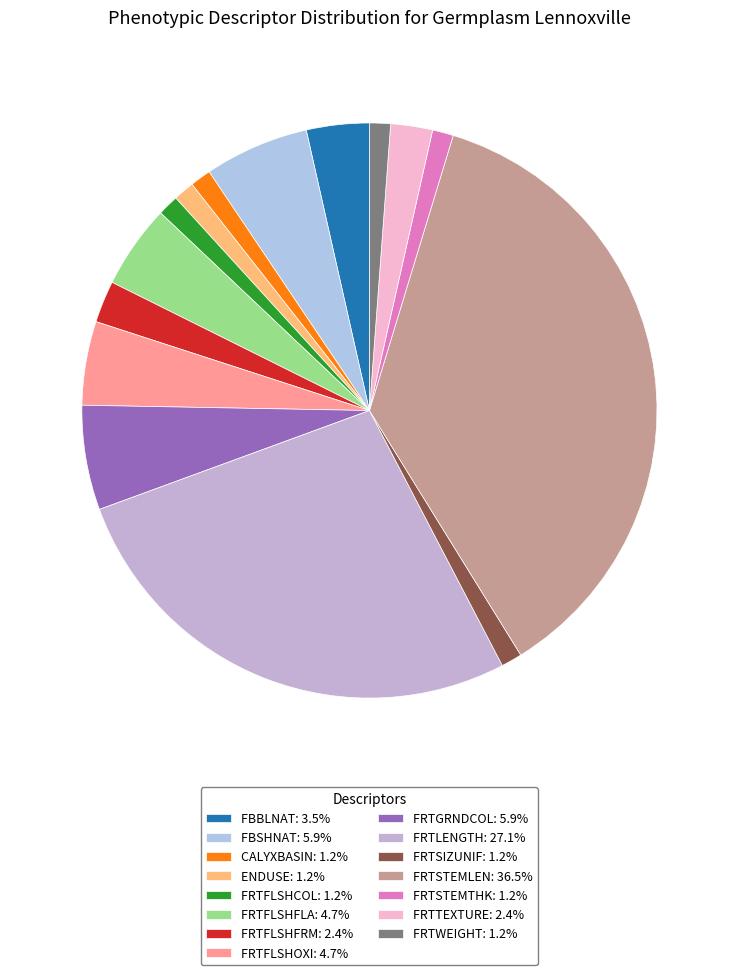

Which has a higher value, FRTSTEMLEN or FRTTEXTURE?

FRTSTEMLEN